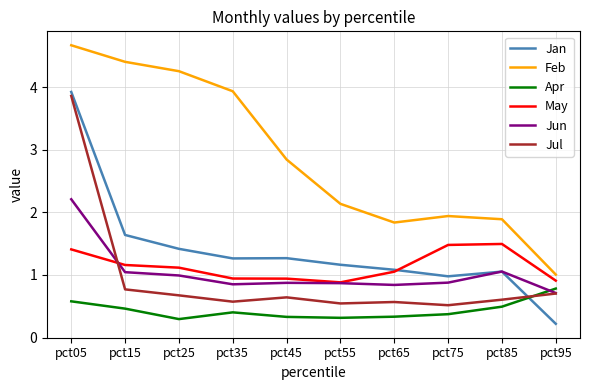

Is this an area chart (filled region under the line)?

No